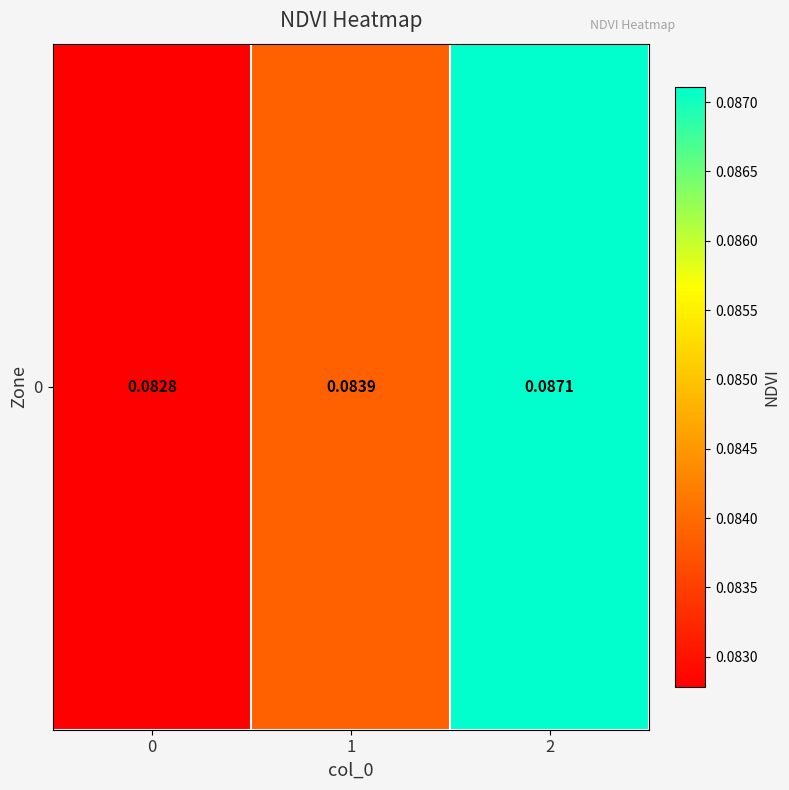

List the labels in order of value, largest first.

2, 1, 0